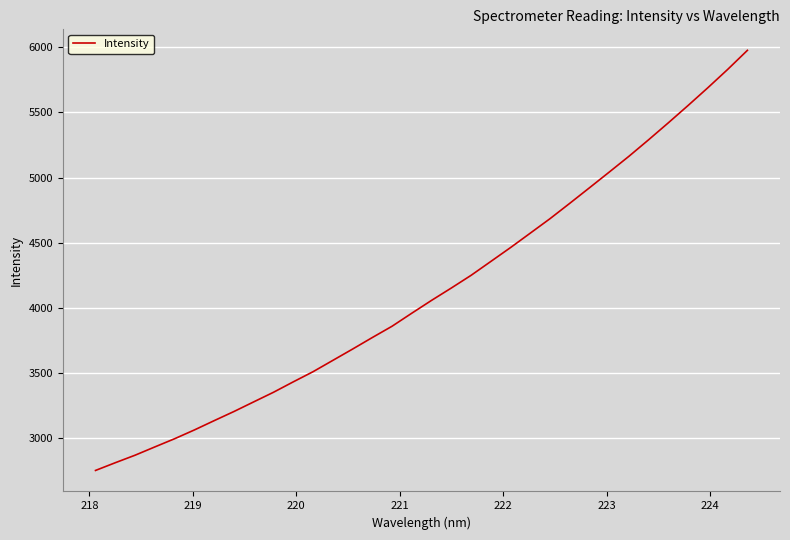

What is the greatest value displayed?

5975.0